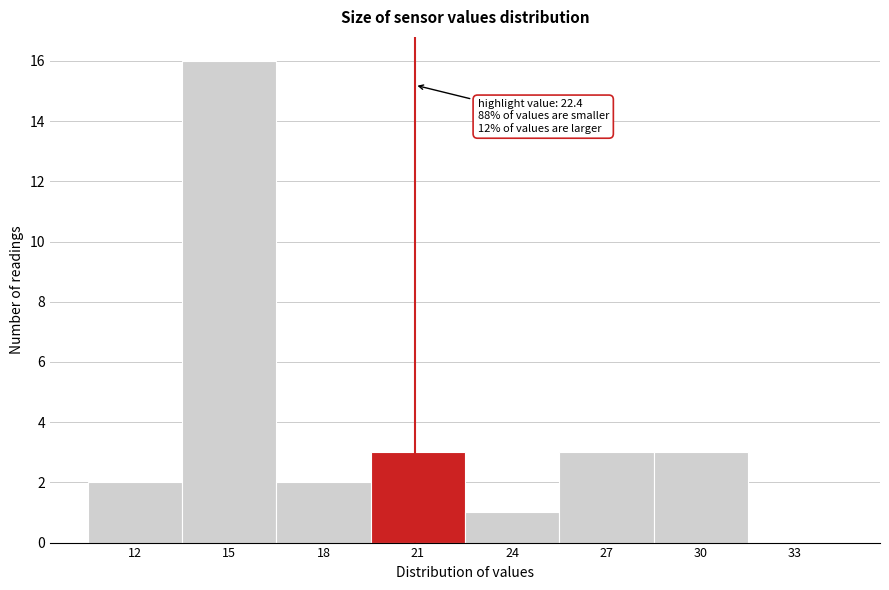

Reading left to right, what are all the values shown in this chart?

12=2	15=16	18=2	21=3	24=1	27=3	30=3	33=0